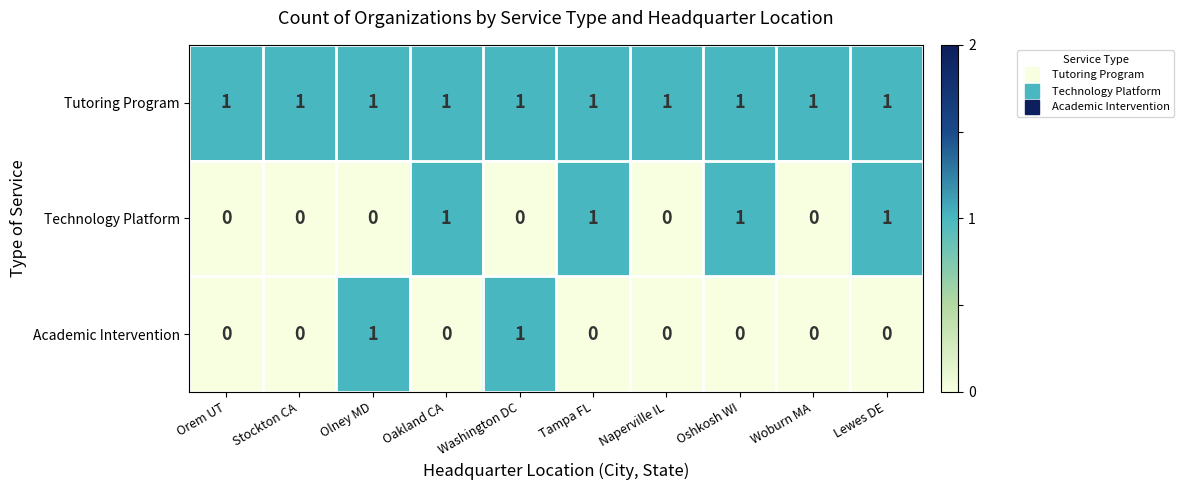

What is the maximum value shown in the chart?

1